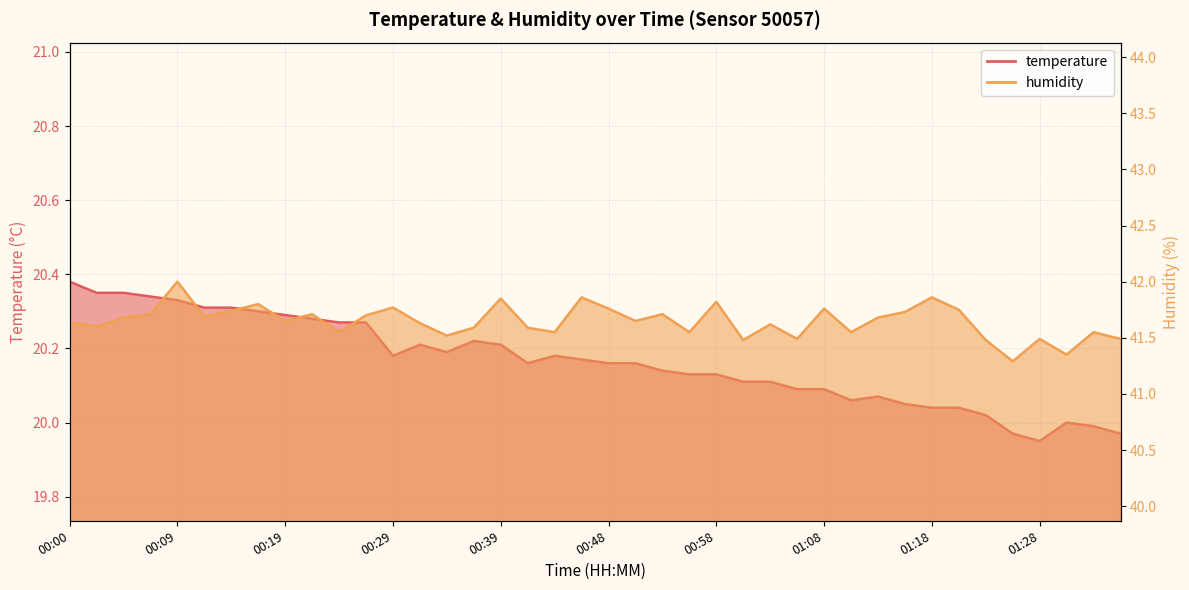

Is it true that temperature equals 20.1 at 01:15?

True